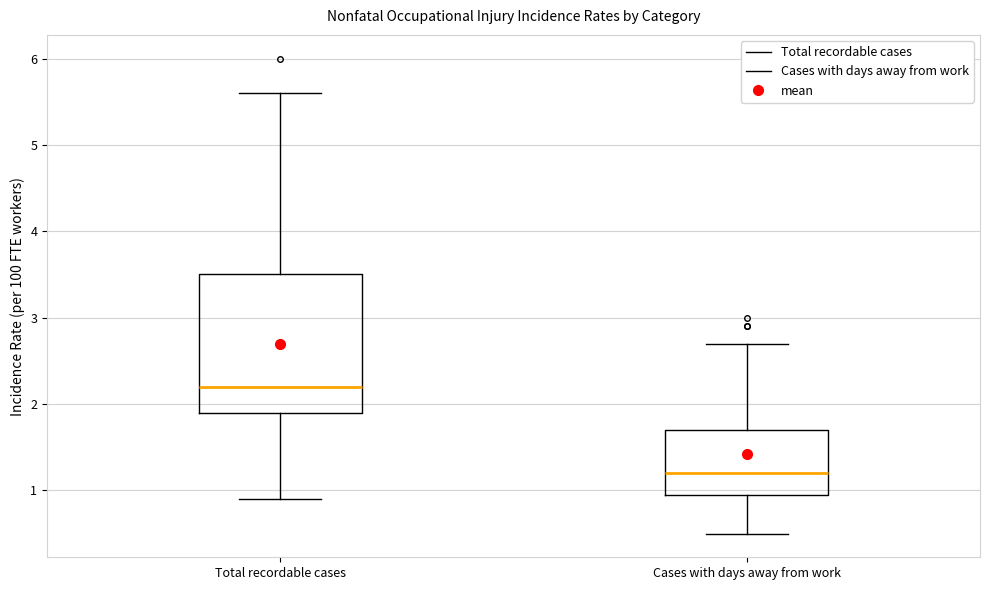

Where is the upper edge of the box for Cases with days away from work on the y-axis? The values are not printed on the chart, so give them approximately, as read against the axis.

1.7